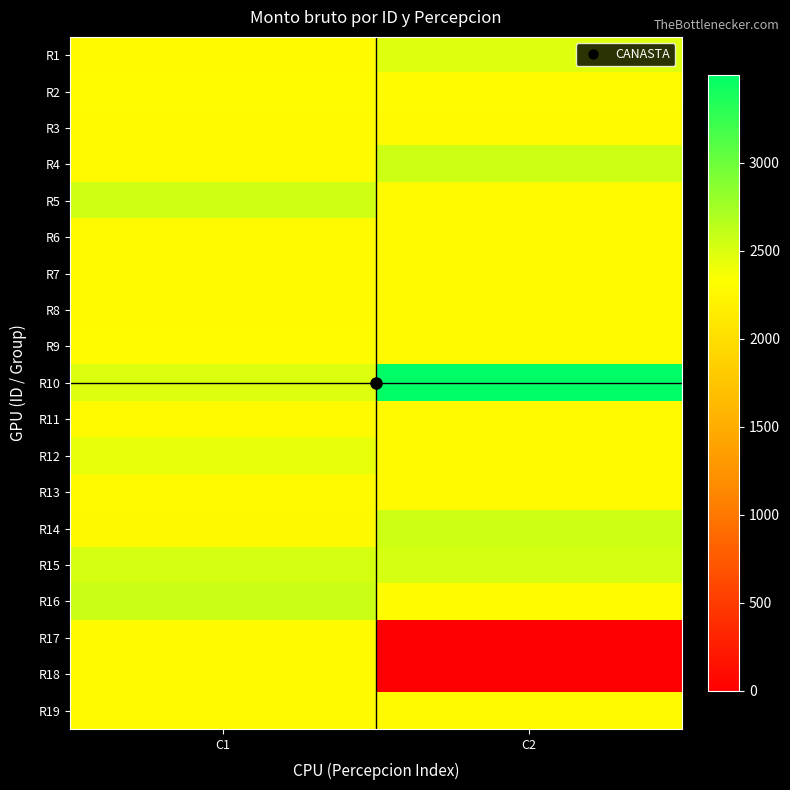

How many series are shown in this chart?

19